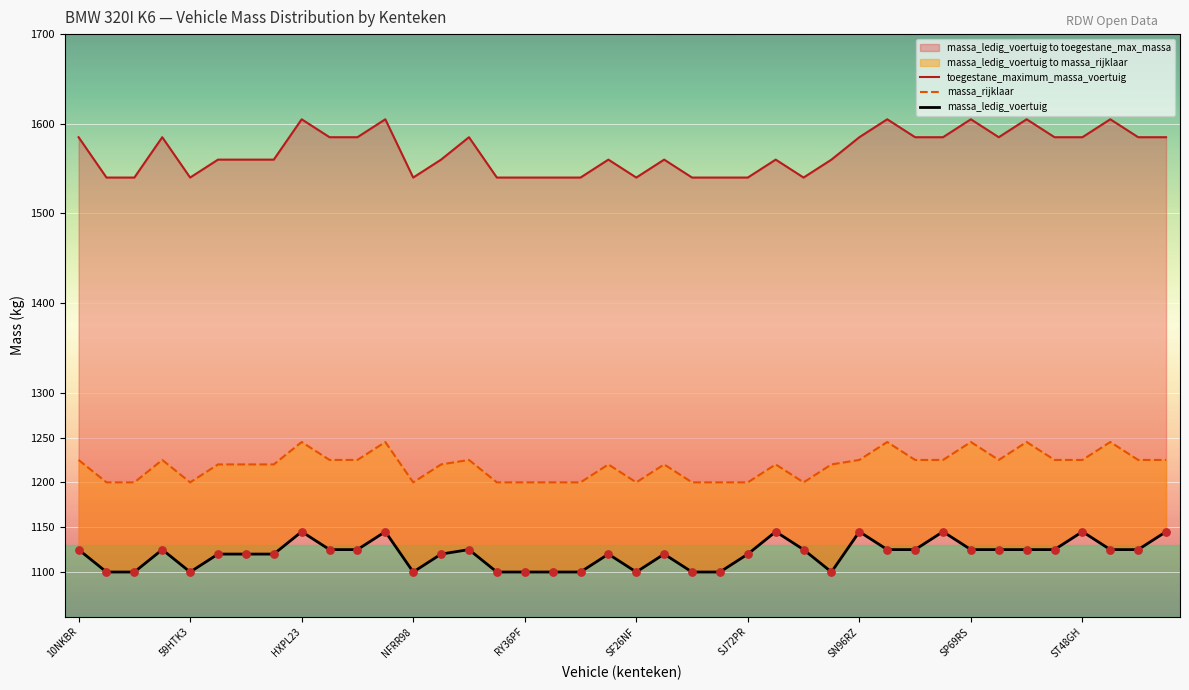

At how many categories does at least one series exceed 1186?

40